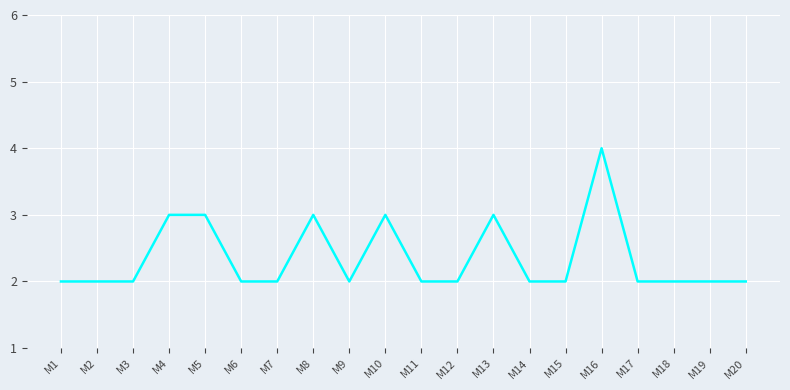

Is it true that the value at M15 is 1?

False